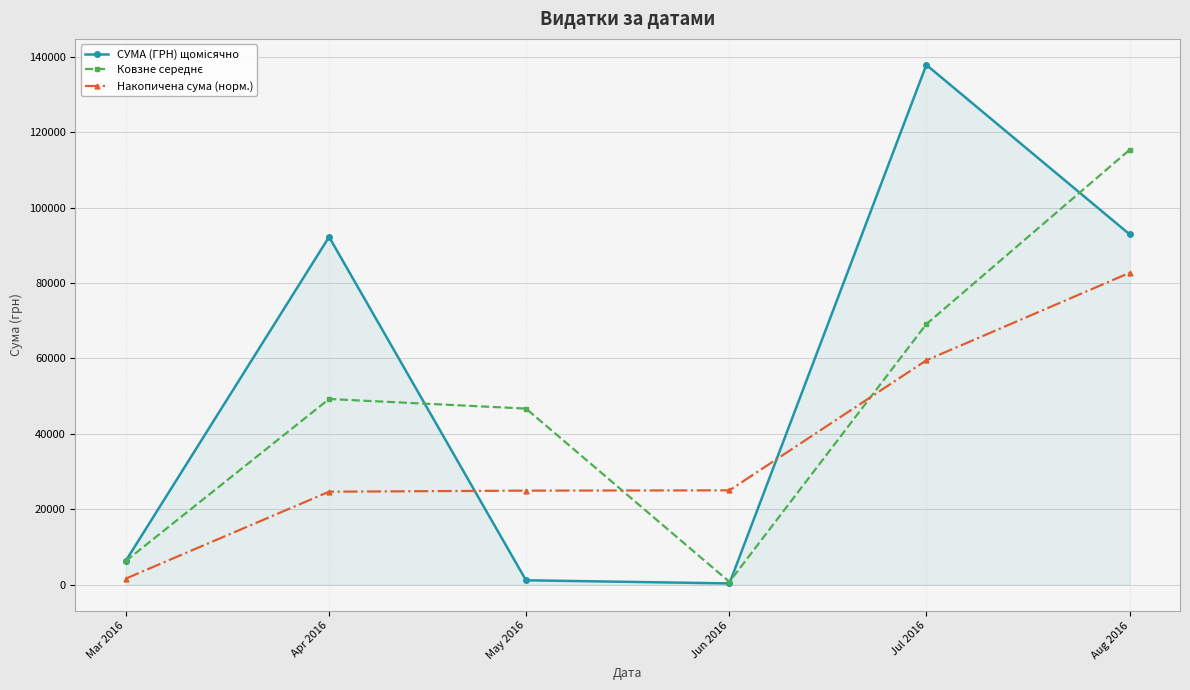

What is the label of the 4th point from the right?

May 2016